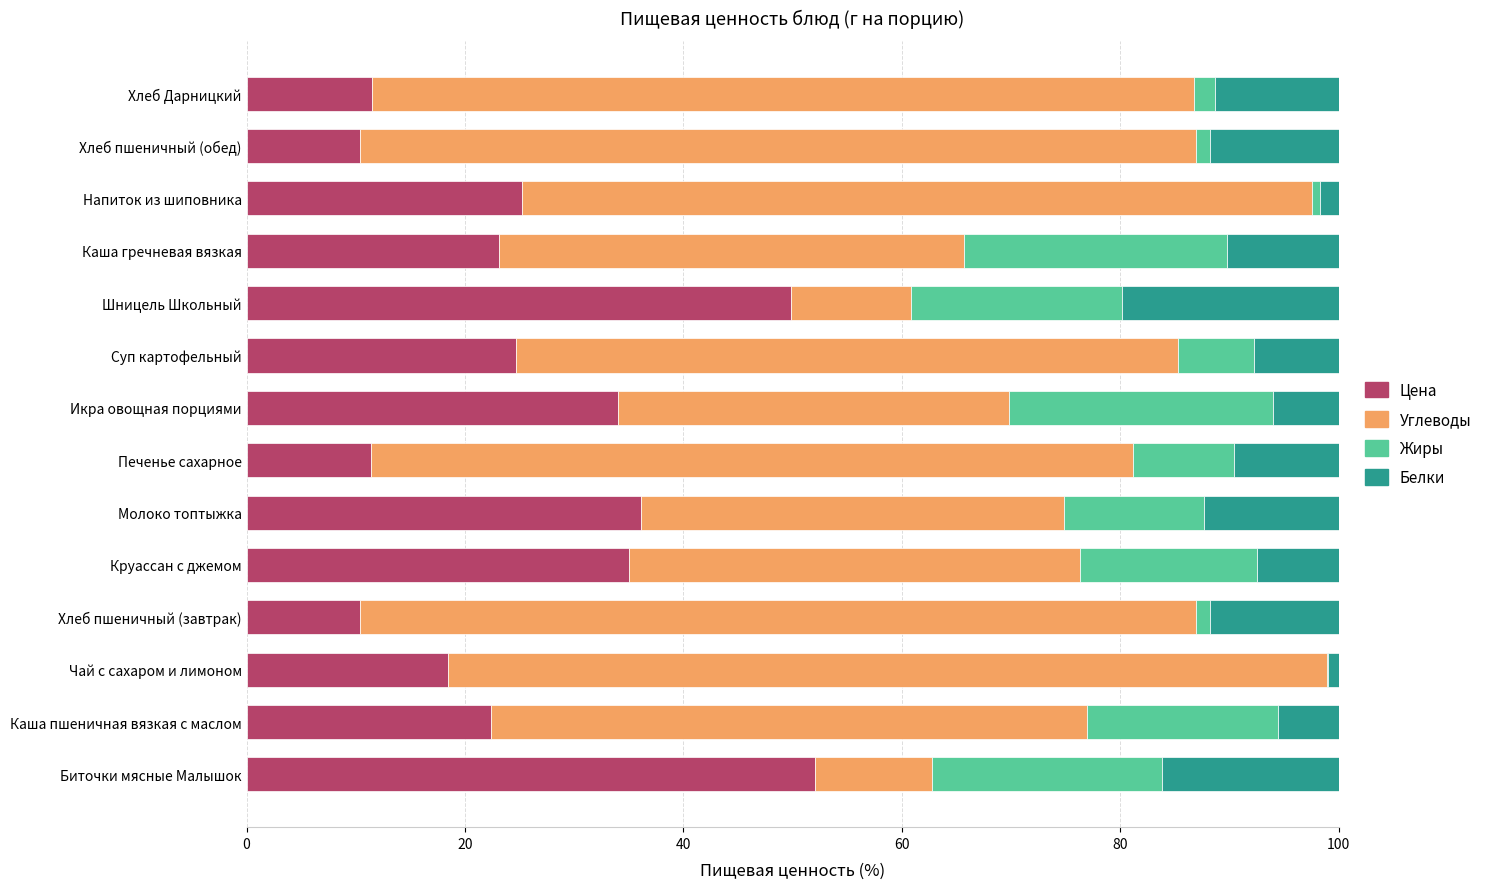

Read the Цена value at Печенье сахарное.

11.4